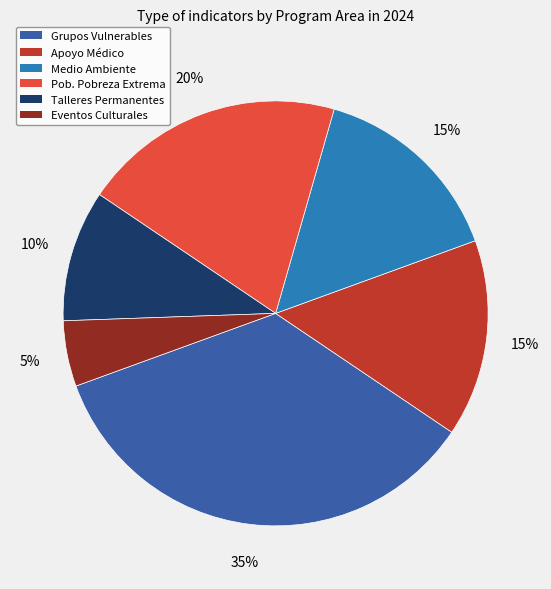

To the nearest percent, what is the difference between the largest and smallest slice percentages?

30%